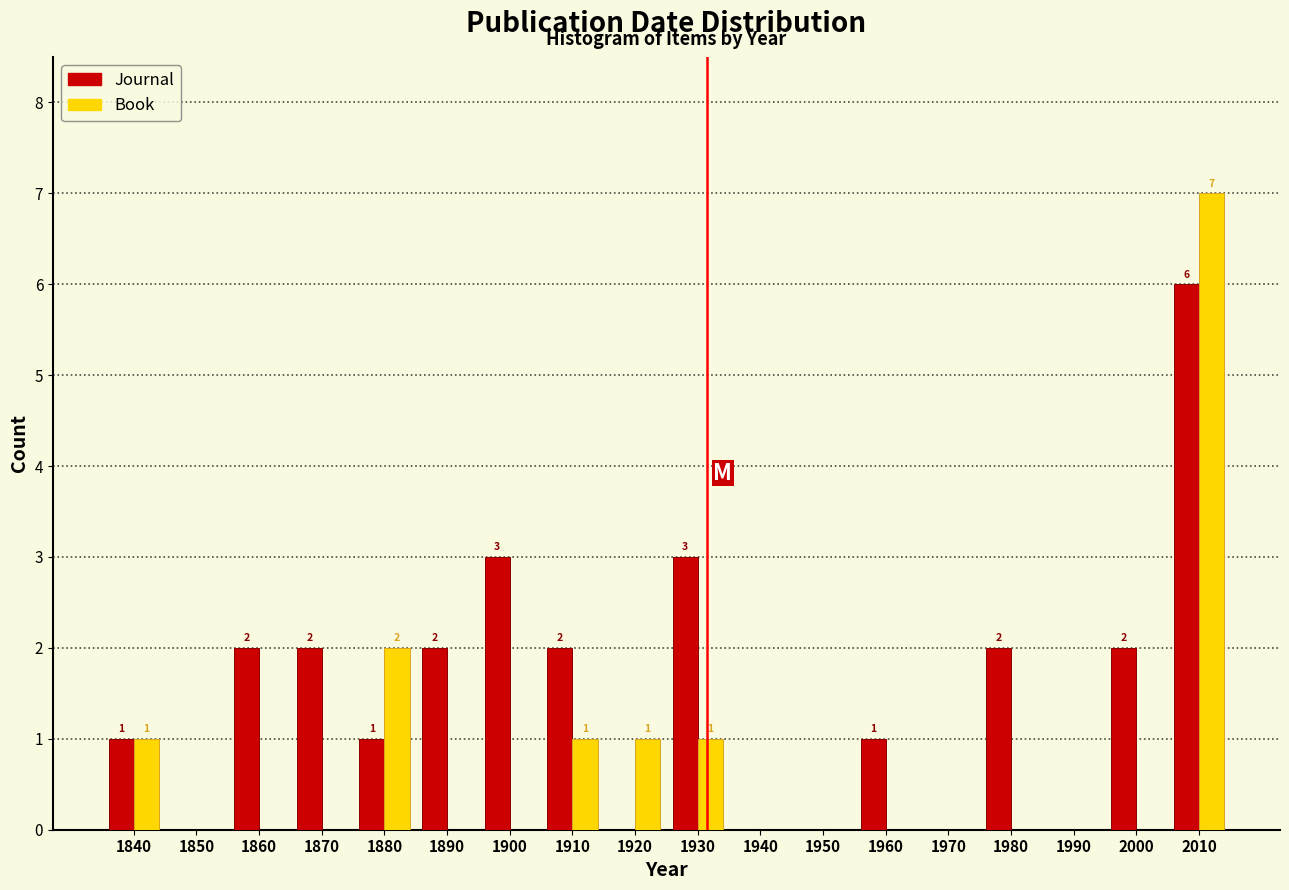

Reading right to left, list all the values displayed in this chart.

Journal: 2010=6	2000=2	1990=0	1980=2	1970=0	1960=1	1950=0	1940=0	1930=3	1920=0	1910=2	1900=3	1890=2	1880=1	1870=2	1860=2	1850=0	1840=1
Book: 2010=7	2000=0	1990=0	1980=0	1970=0	1960=0	1950=0	1940=0	1930=1	1920=1	1910=1	1900=0	1890=0	1880=2	1870=0	1860=0	1850=0	1840=1